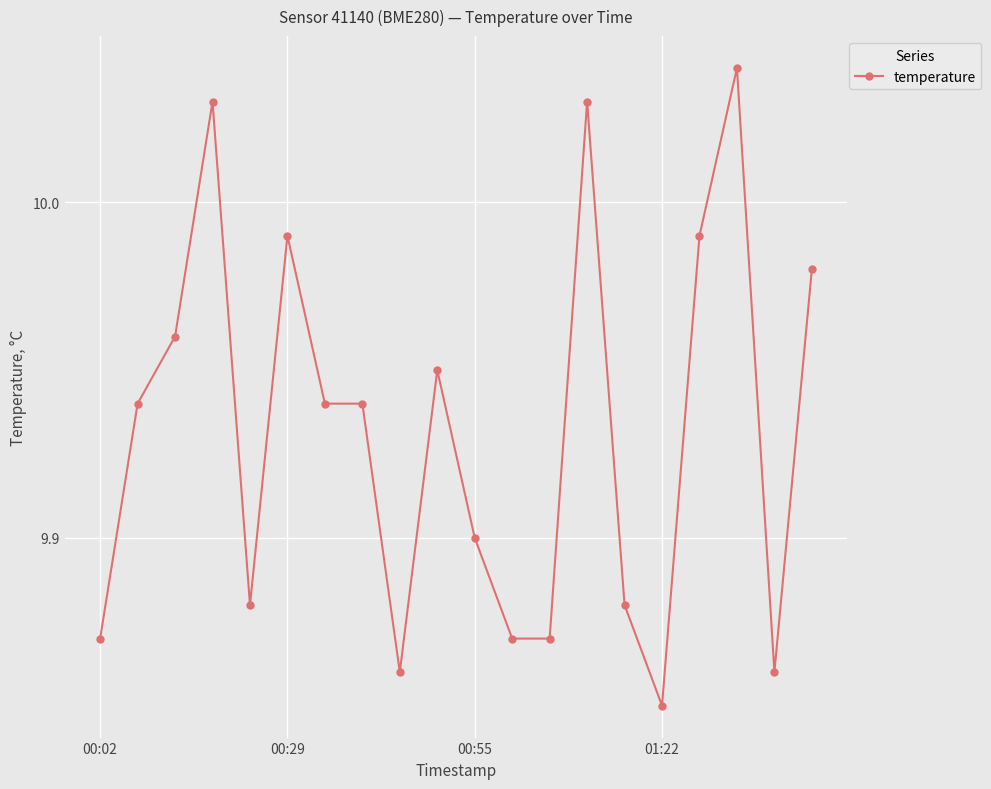

True or false: the data has more than 2 interior local peaks.

True